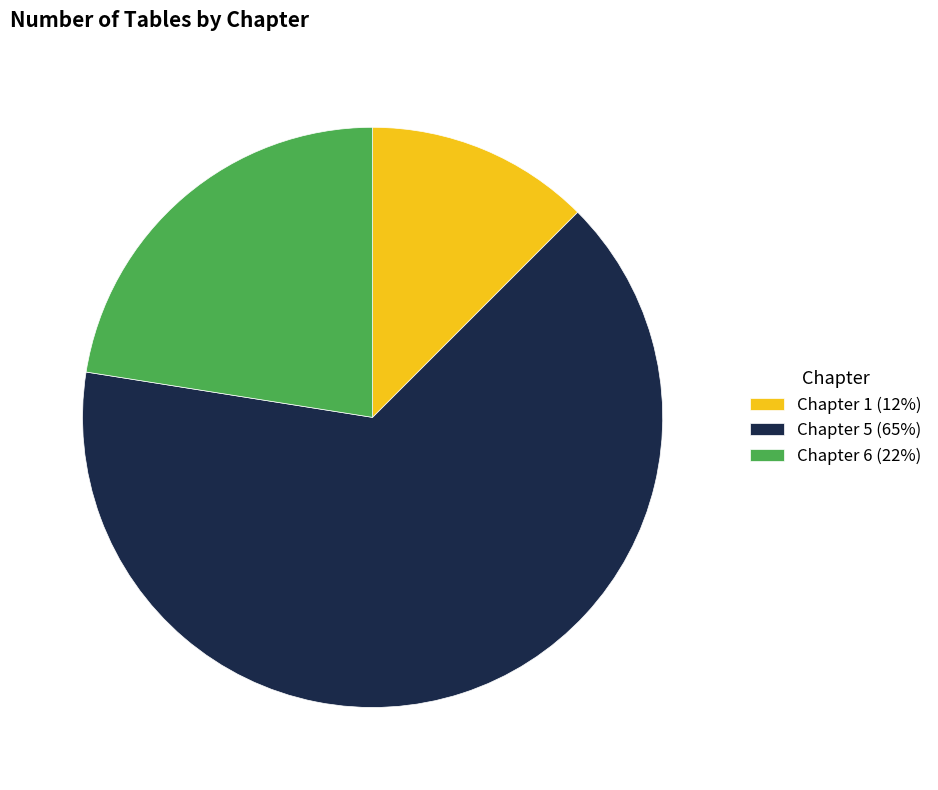

Which category has the biggest portion of the pie?

Chapter 5